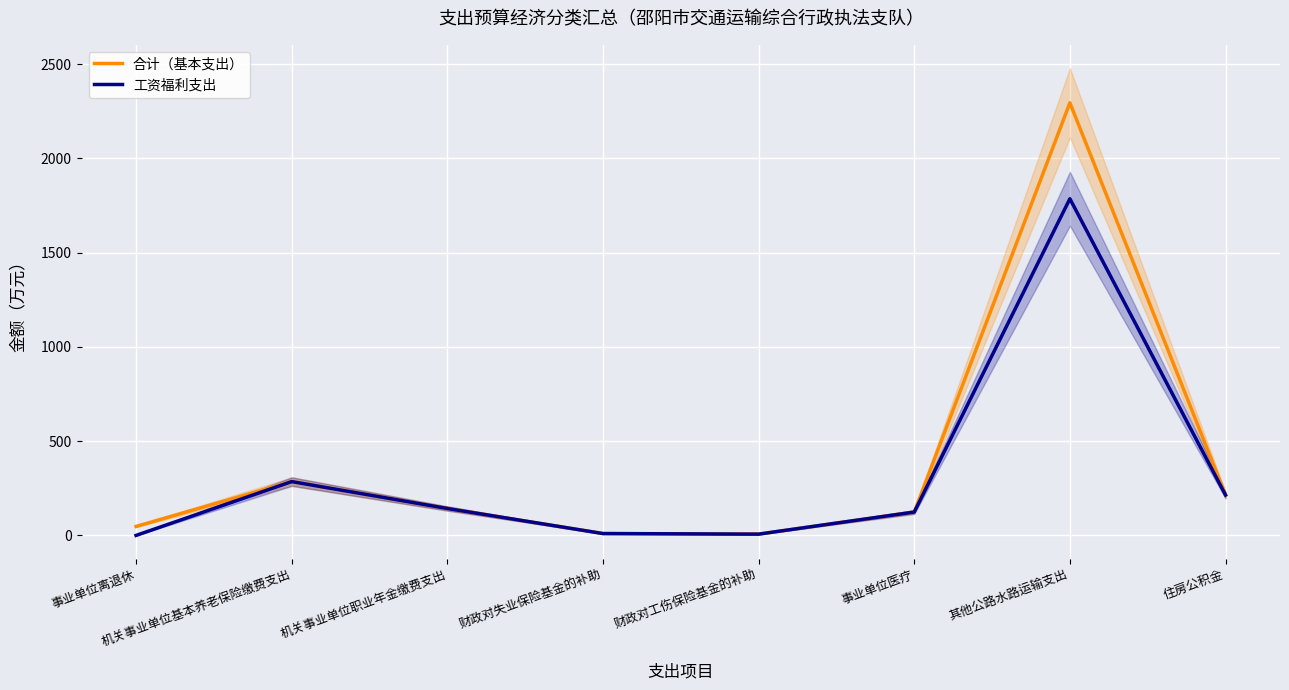

True or false: 合计（基本支出） has more than 2 points higher than both neighbors.

False